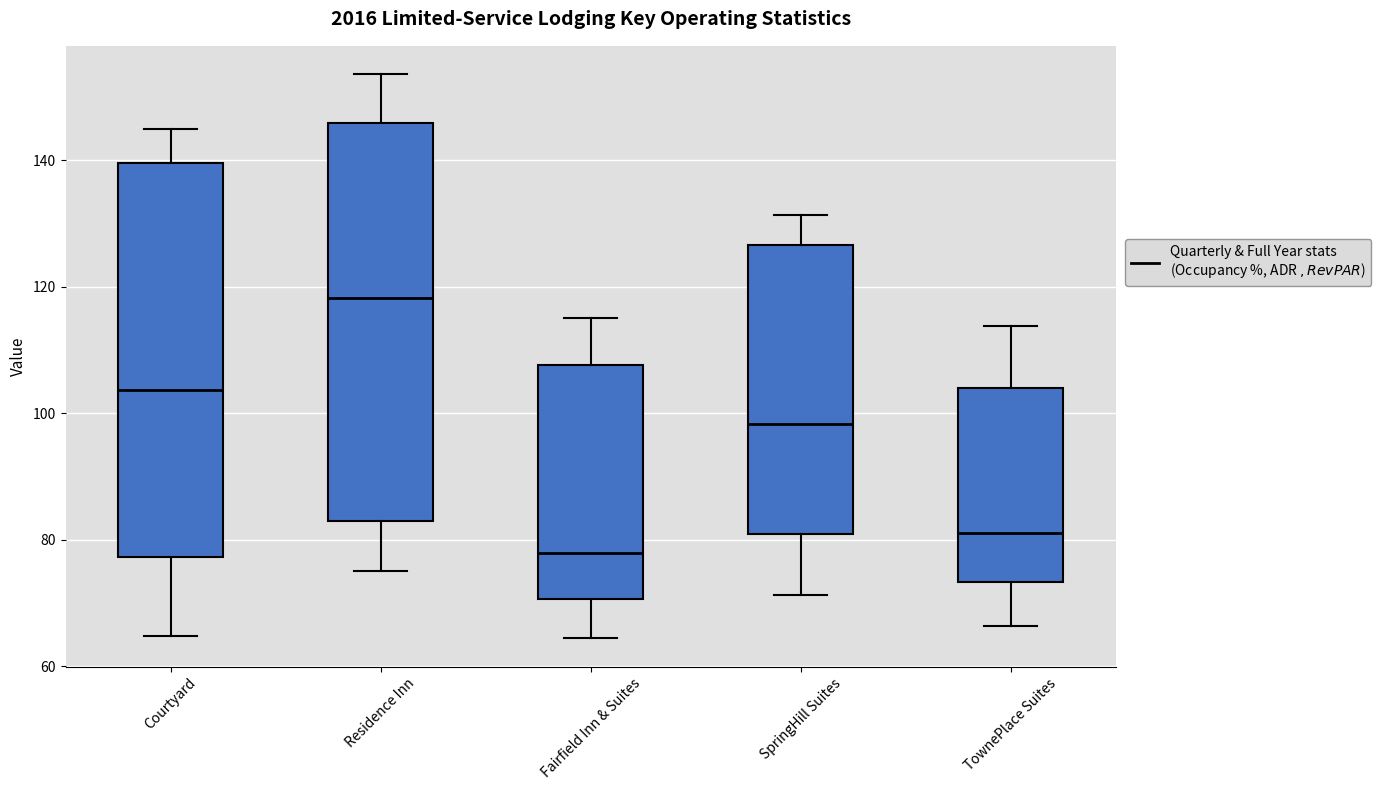

Reading left to right, transcribe this box plot: for each box, give where its median line is, the range the box spans, and where its two whiskers end, as read against the y-axis. The values are not printed on the chart, so give them approximately, as read against the axis.

Courtyard: median 104, box 78 to 140, whiskers 64 to 144
Residence Inn: median 118, box 82 to 146, whiskers 76 to 154
Fairfield Inn & Suites: median 78, box 70 to 108, whiskers 64 to 116
SpringHill Suites: median 98, box 80 to 126, whiskers 72 to 132
TownePlace Suites: median 82, box 74 to 104, whiskers 66 to 114